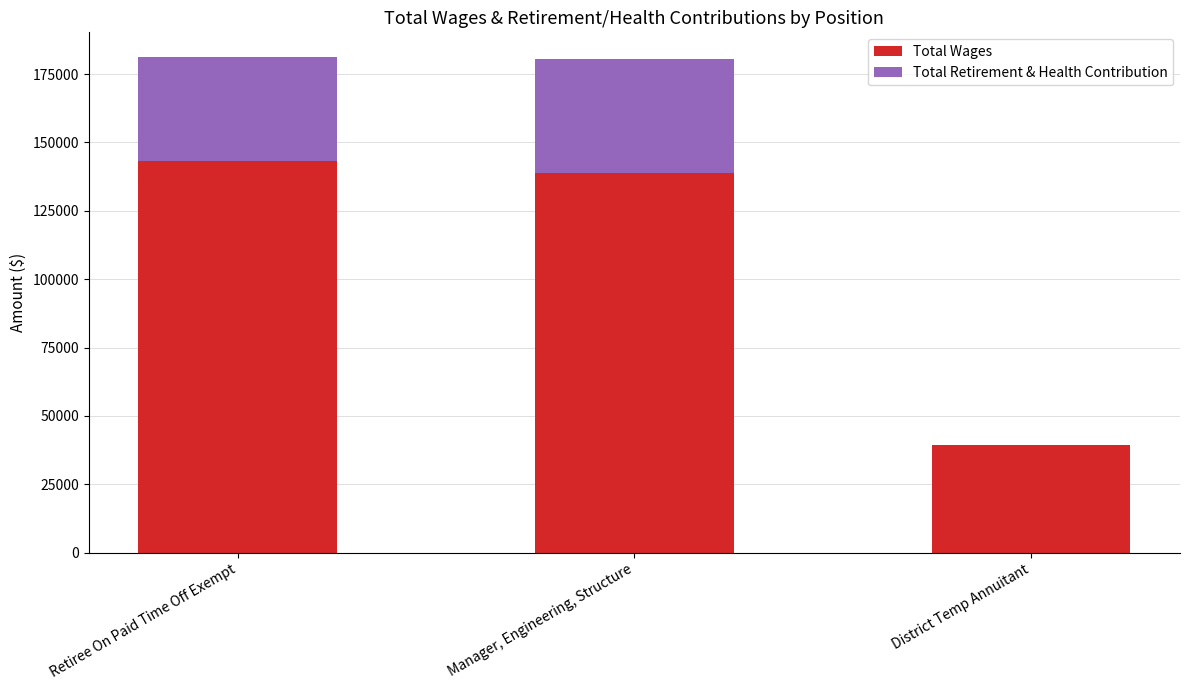

What is the sum of all Total Wages values?

321315